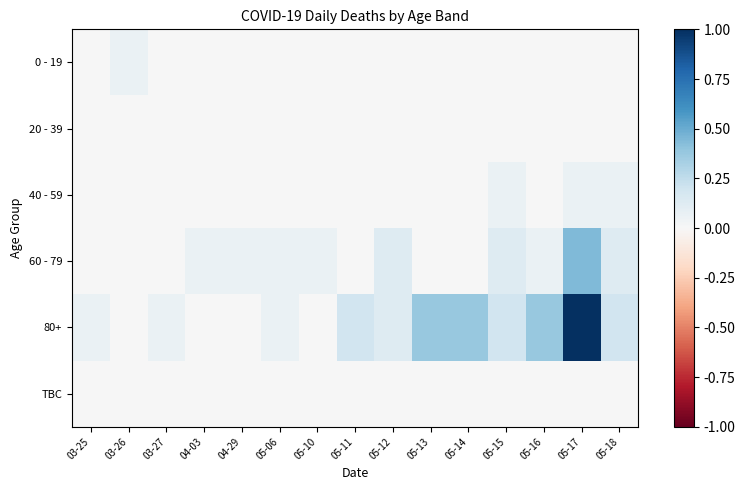

How many series are shown in this chart?

6